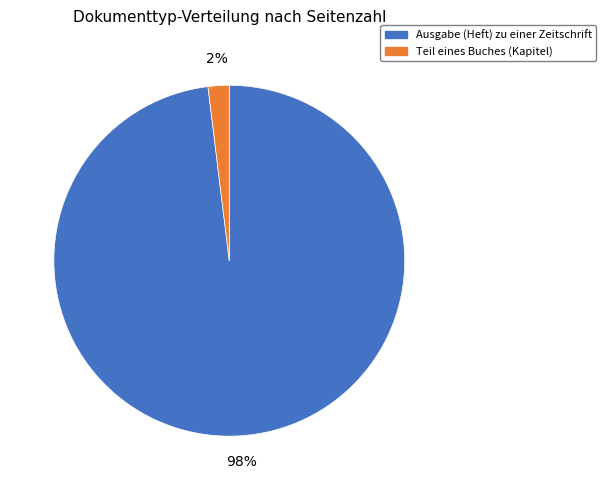

To the nearest percent, what is the difference between the largest and smallest slice percentages?

96%